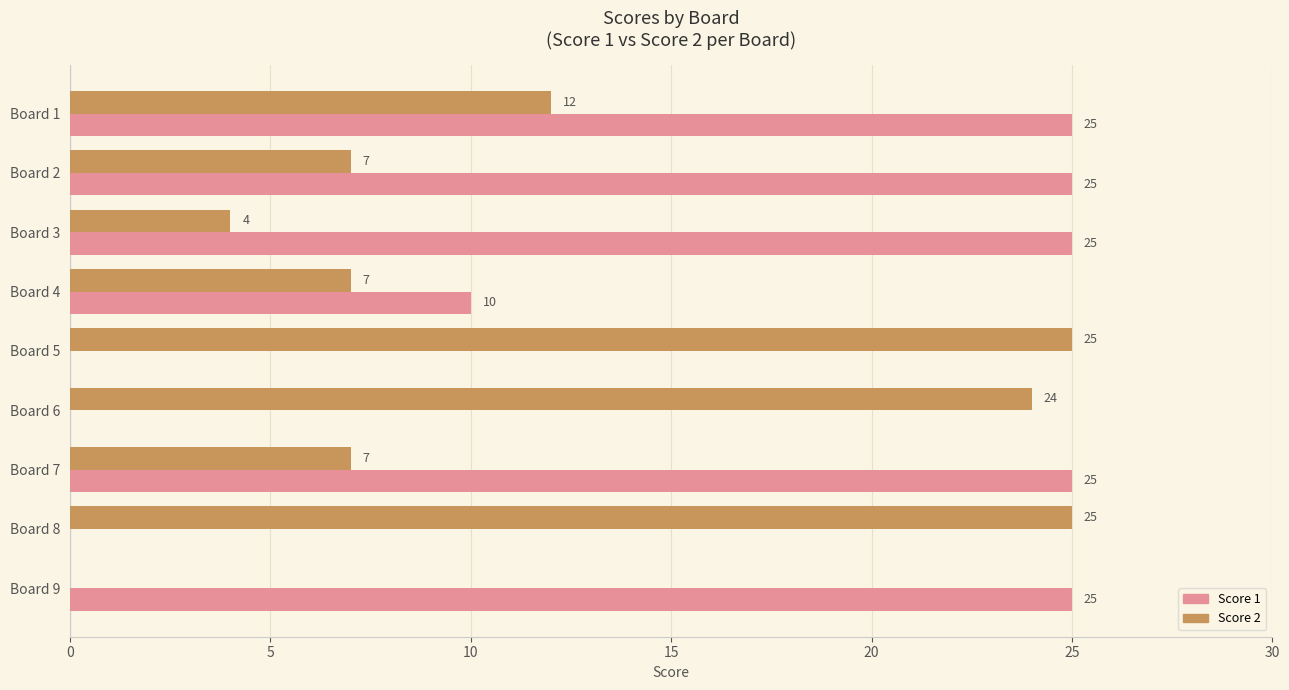

What is the greatest value displayed?

25